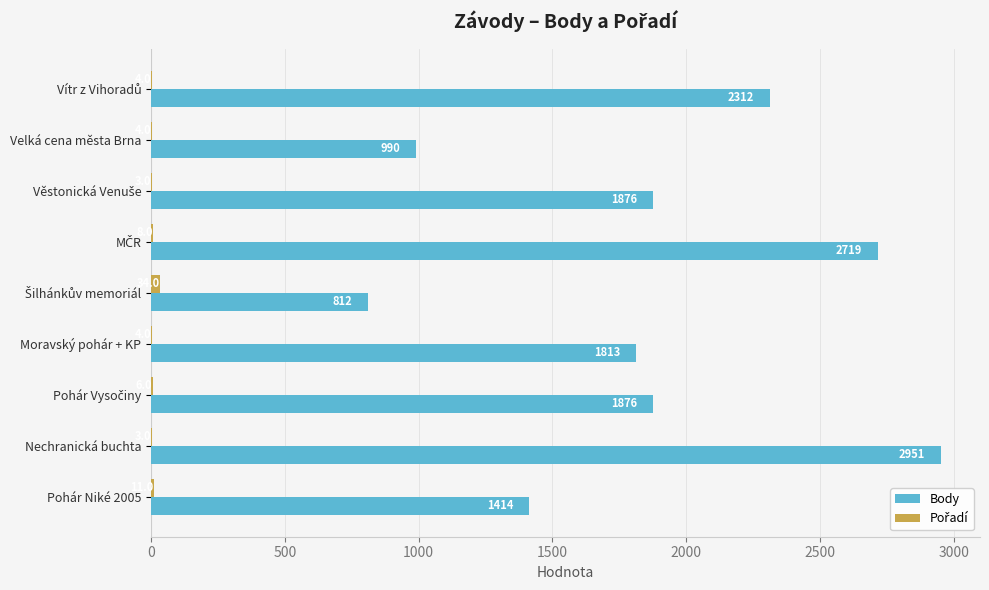

Is it true that Body equals 990 at Velká cena města Brna?

True